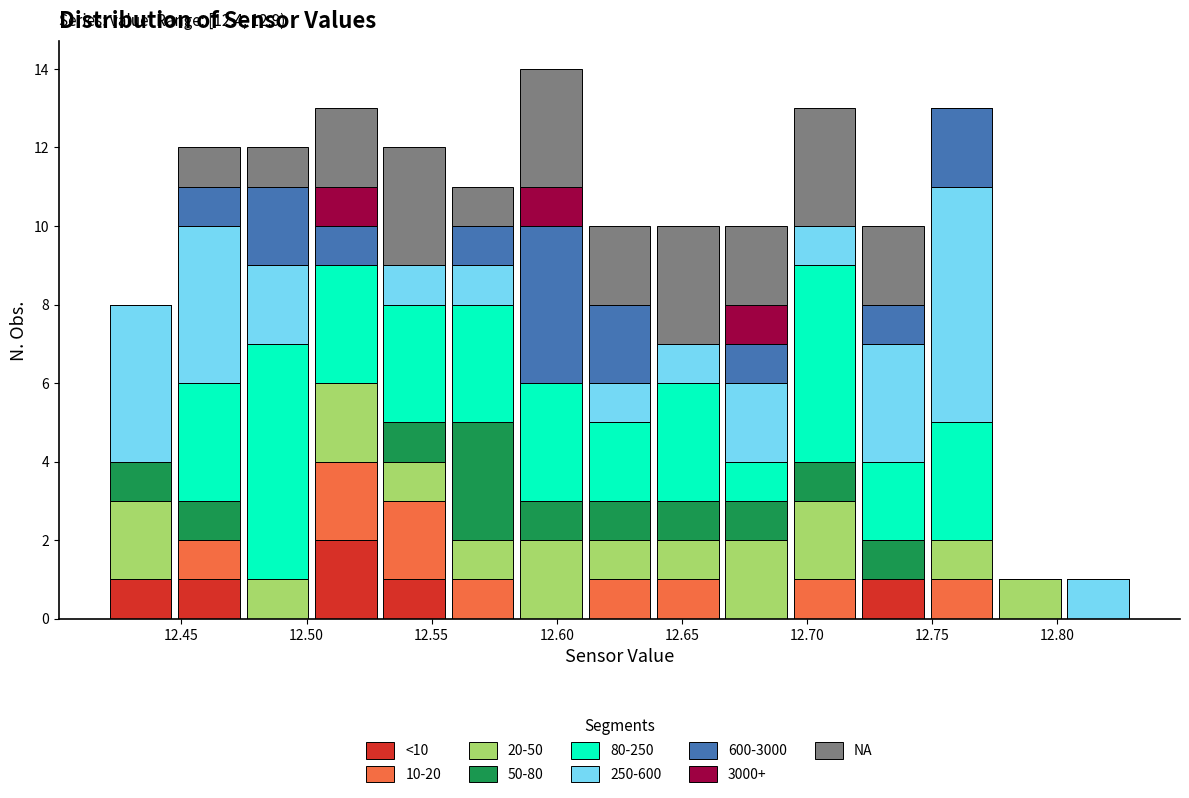

Which range on the x-axis has the tallest stacked bar (by total height)?

12.585 to 12.610